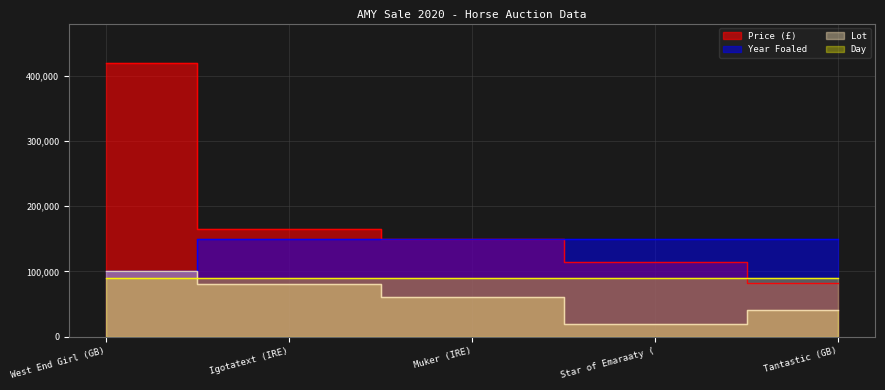

At which label does Price (£) reach its peak?

West End Girl (GB)